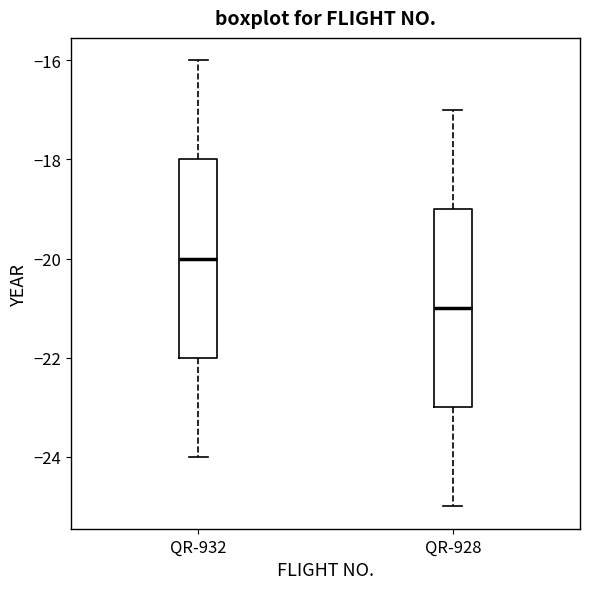

Which box's median line is the lowest?

QR-928